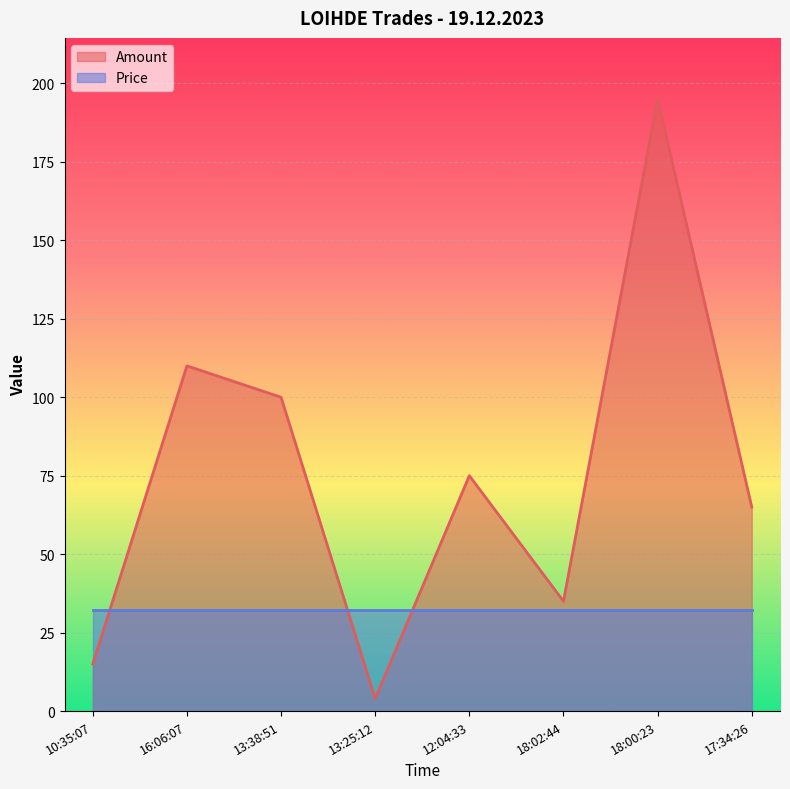

List the labels in order of value, largest first.

18:00:23, 16:06:07, 13:38:51, 12:04:33, 17:34:26, 18:02:44, 10:35:07, 13:25:12